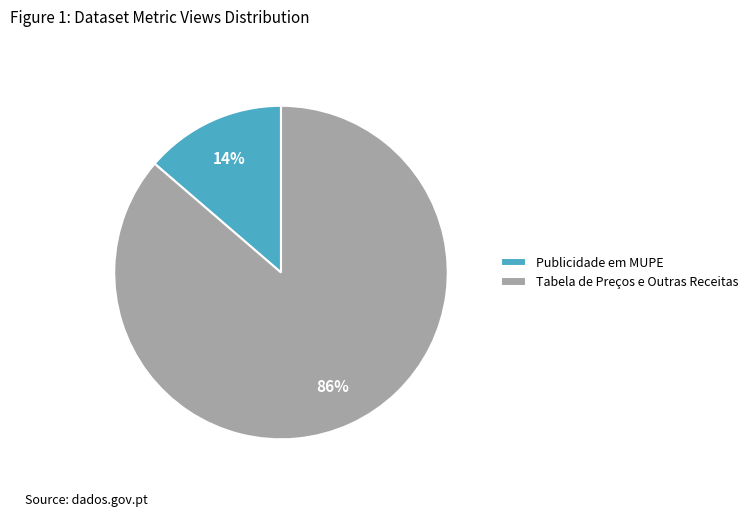

Do Publicidade em MUPE and Tabela de Preços e Outras Receitas together represent more than half of the pie?

Yes